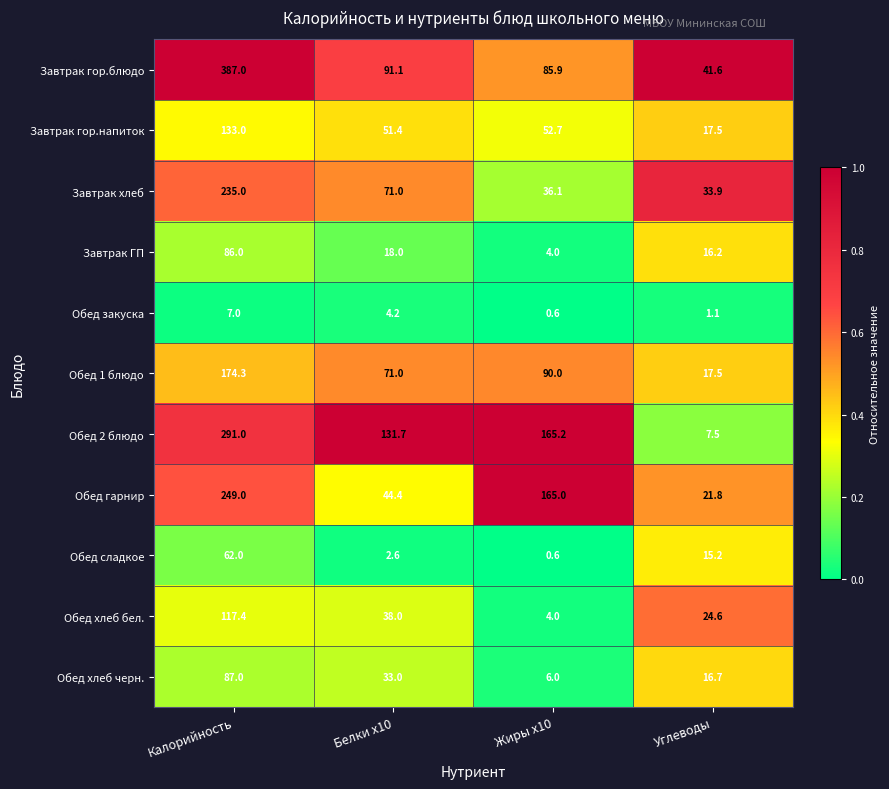

Is it true that Обед 1 блюдо equals 17.5 at Углеводы?

True